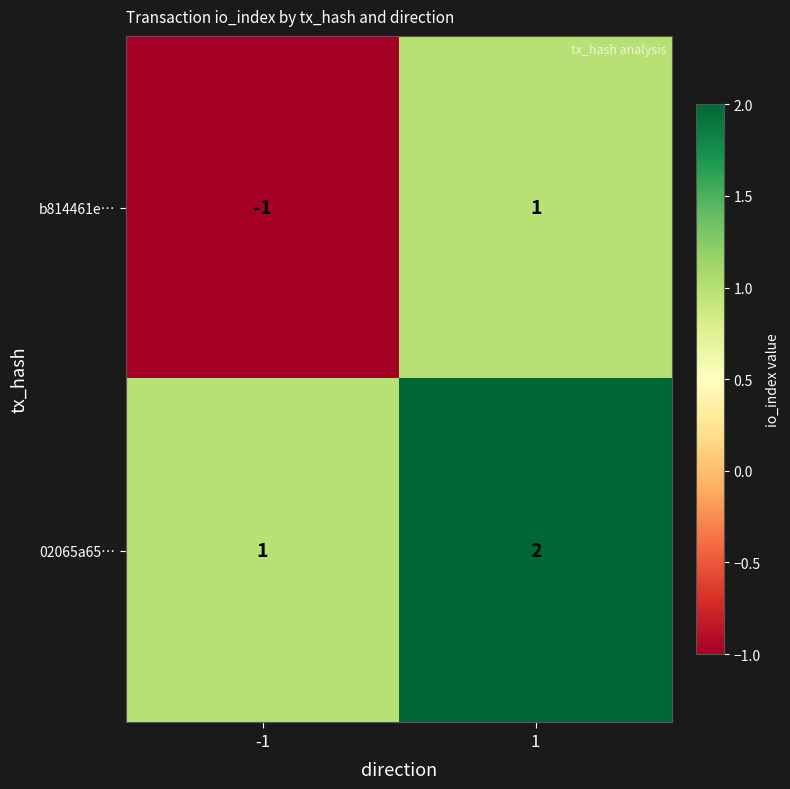

How many categories are shown in the chart?

2